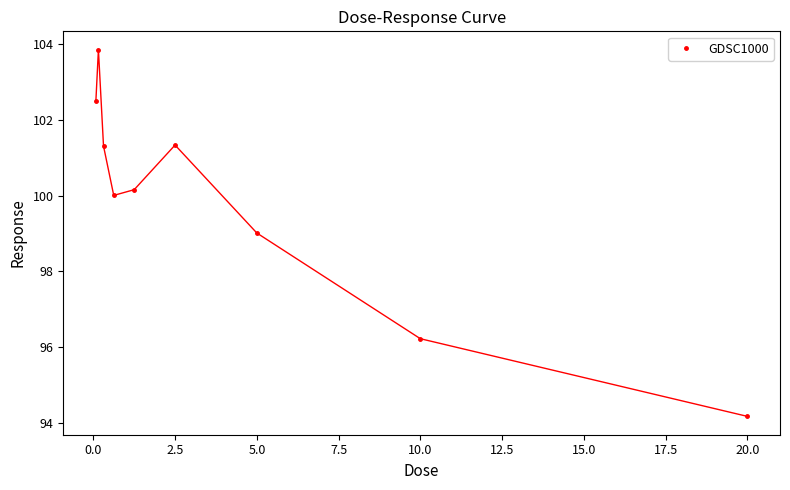

True or false: the data has more than 1 interior local peaks.

True